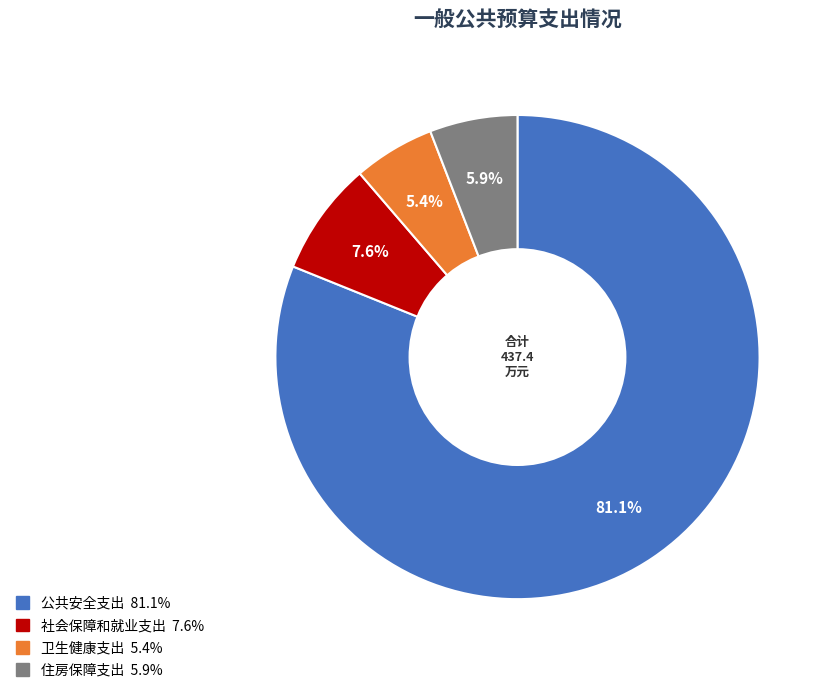

Which slice is the largest?

公共安全支出